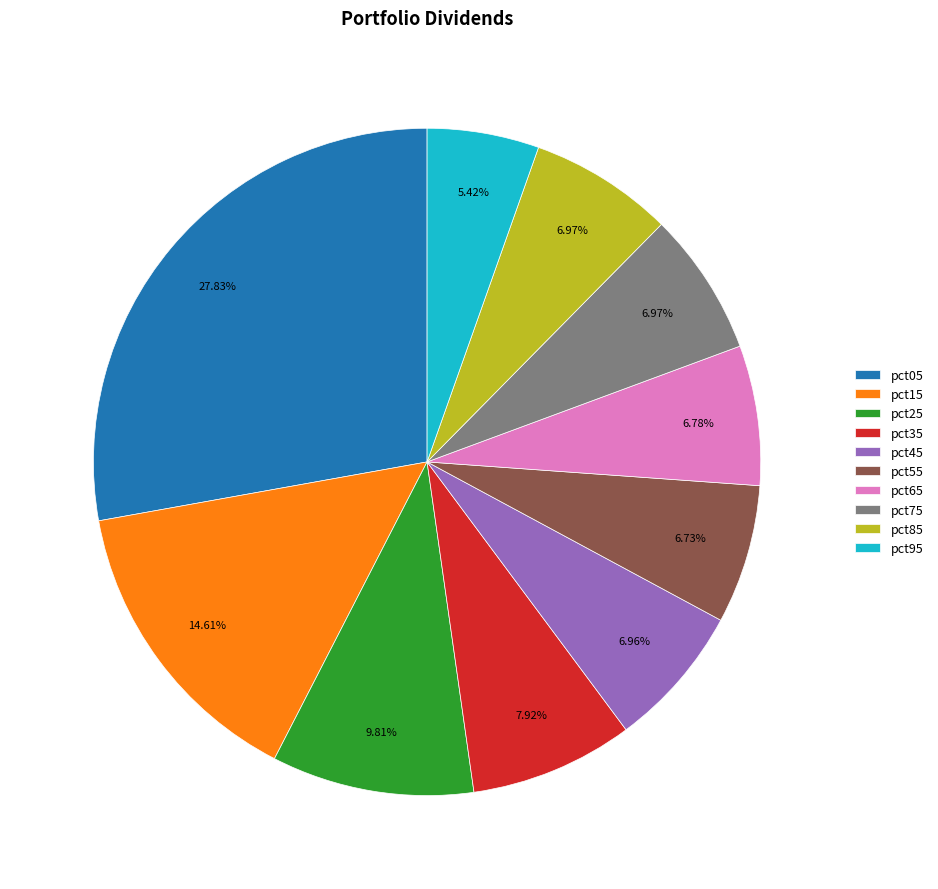

Between pct35 and pct65, which is larger?

pct35